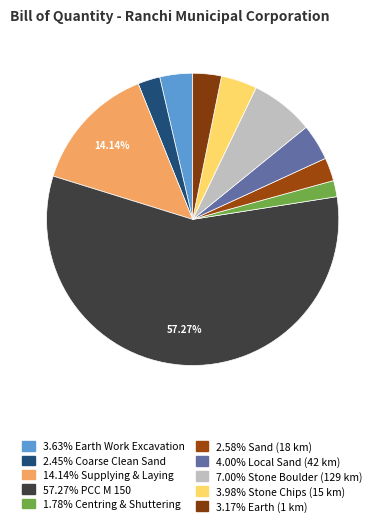

Which slice is the smallest?

Centring & Shuttering